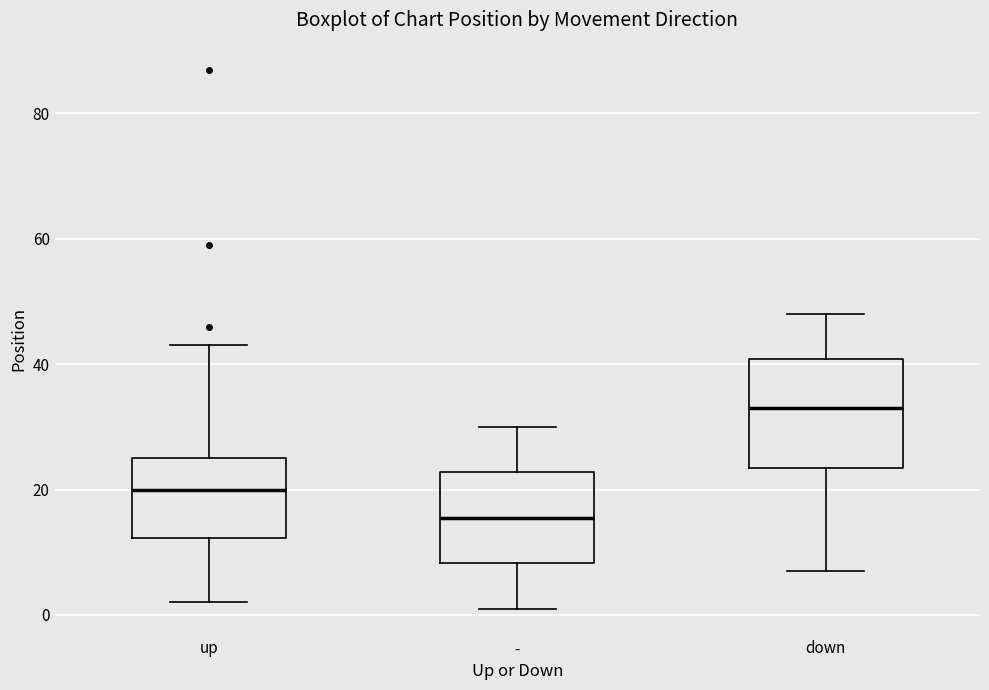

Comparing the boxes themselves (not the whiskers), which one is the tallest?

down